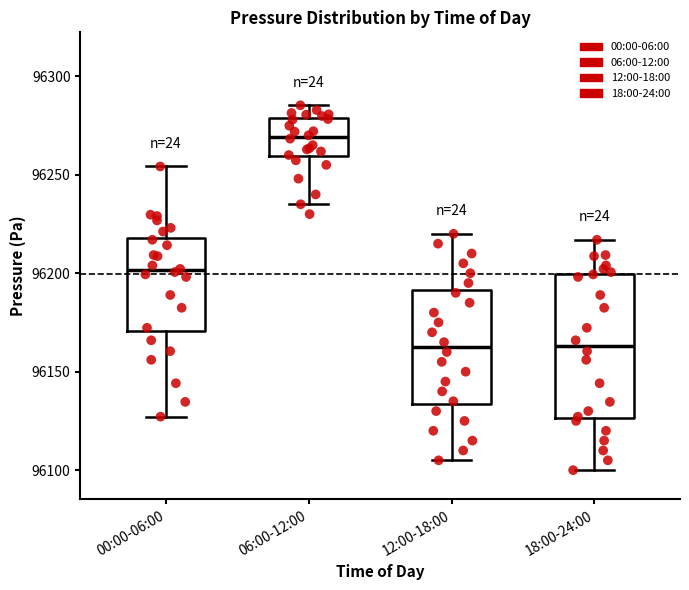

Where does the median line of the box for 00:00-06:00 sit on the y-axis? The values are not printed on the chart, so give them approximately, as read against the axis.

96200